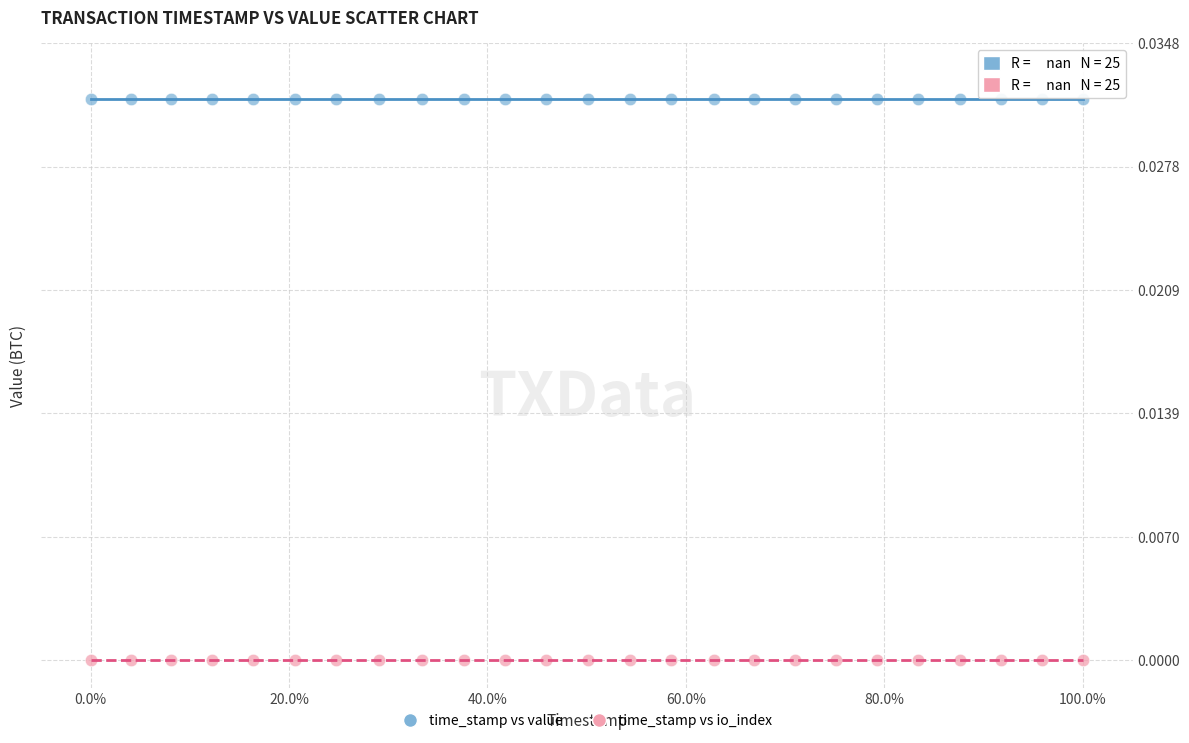

Which series contains the lowest Y value?

time_stamp vs io_index